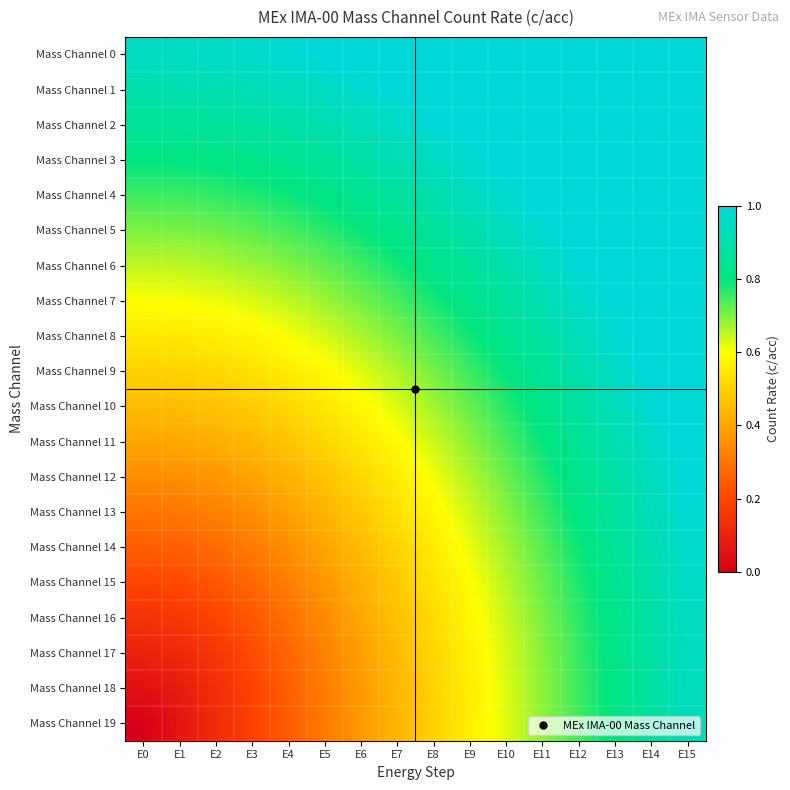

Between E1 and E13, which is larger?

E13